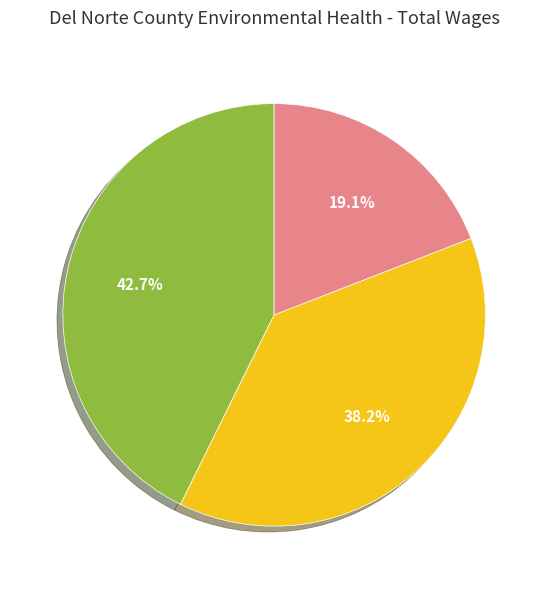

Does any single category account for the majority?

No